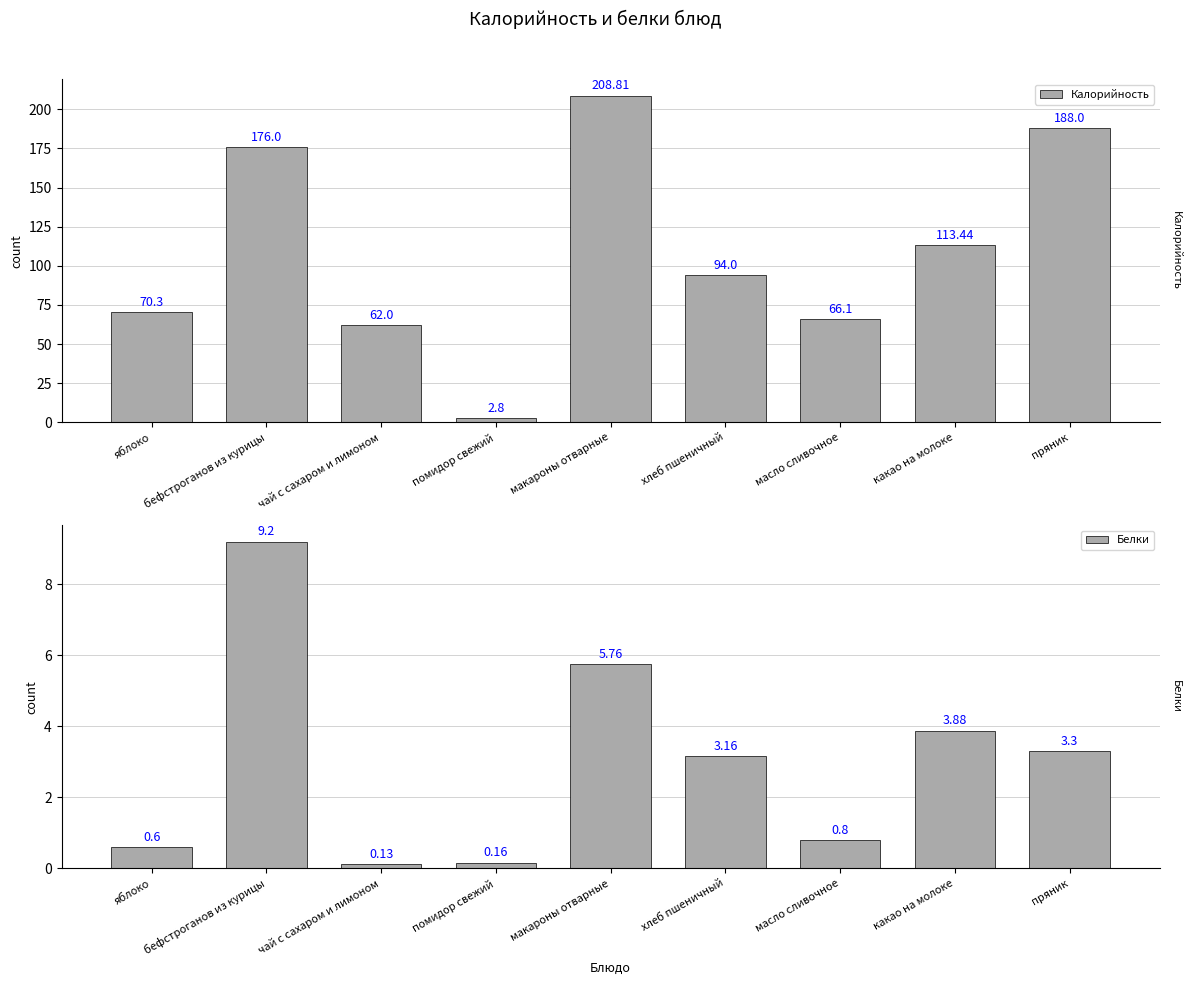

What position from the right is какао на молоке?

2